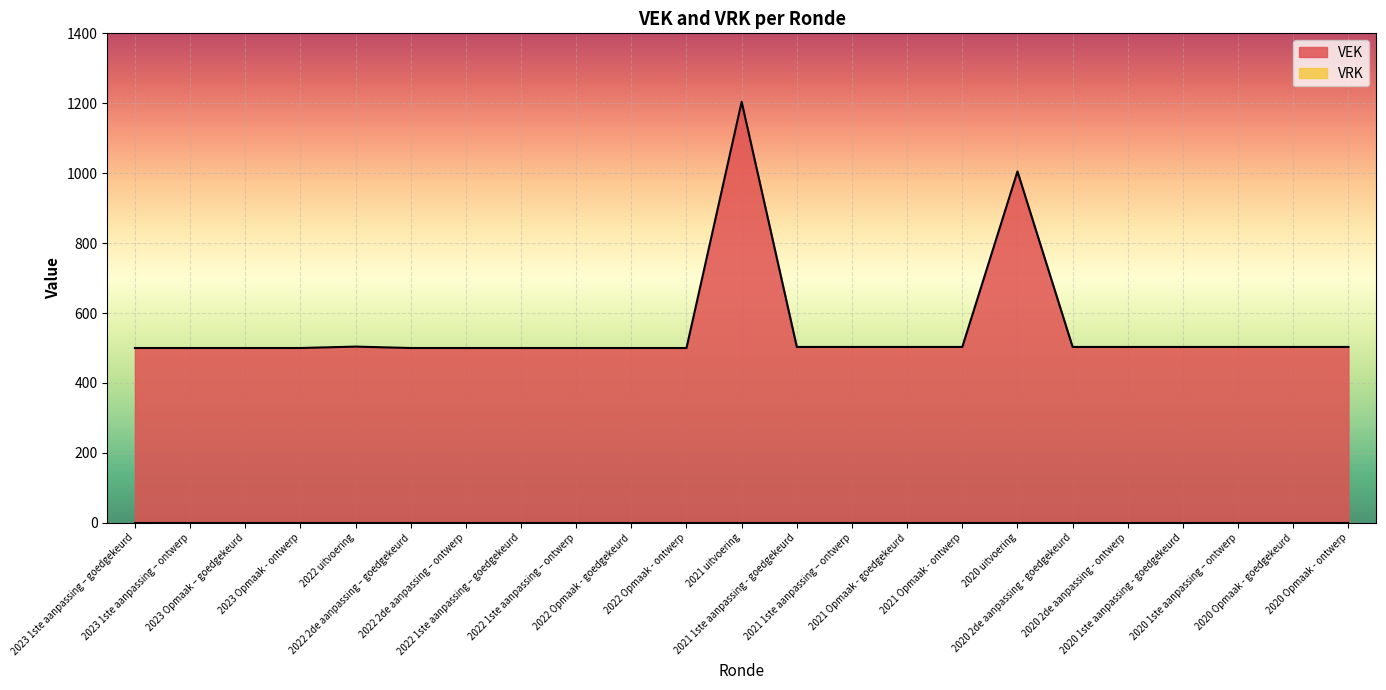

What is the change in value from 2023 Opmaak - ontwerp to 2020 Opmaak - goedgekeurd?

+3